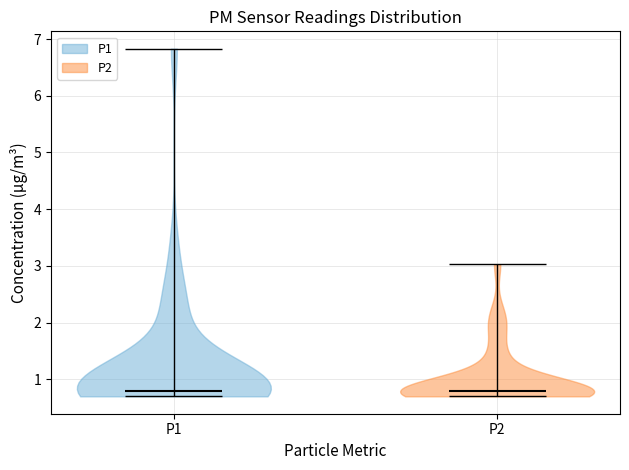

Reading left to right, read every violin against the y-axis: where its median line is, and the lowest and highest points it reaches. The values are not printed on the chart, so give them approximately, as read against the axis.

P1: median line 0.8, lowest point 0.7, highest point 6.8
P2: median line 0.8, lowest point 0.7, highest point 3.0